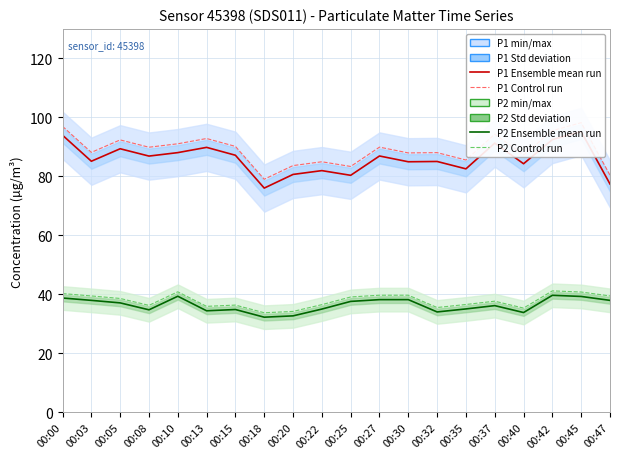

List the labels in order of P1 Control run value, smallest first.

00:18, 00:47, 00:25, 00:20, 00:22, 00:35, 00:40, 00:30, 00:32, 00:03, 00:08, 00:27, 00:15, 00:10, 00:05, 00:13, 00:37, 00:42, 00:00, 00:45